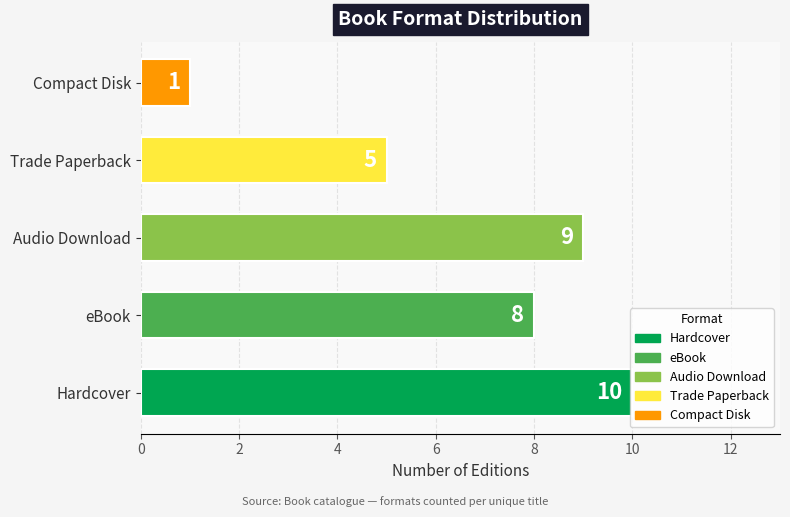

How many values are between 5 and 9?

3